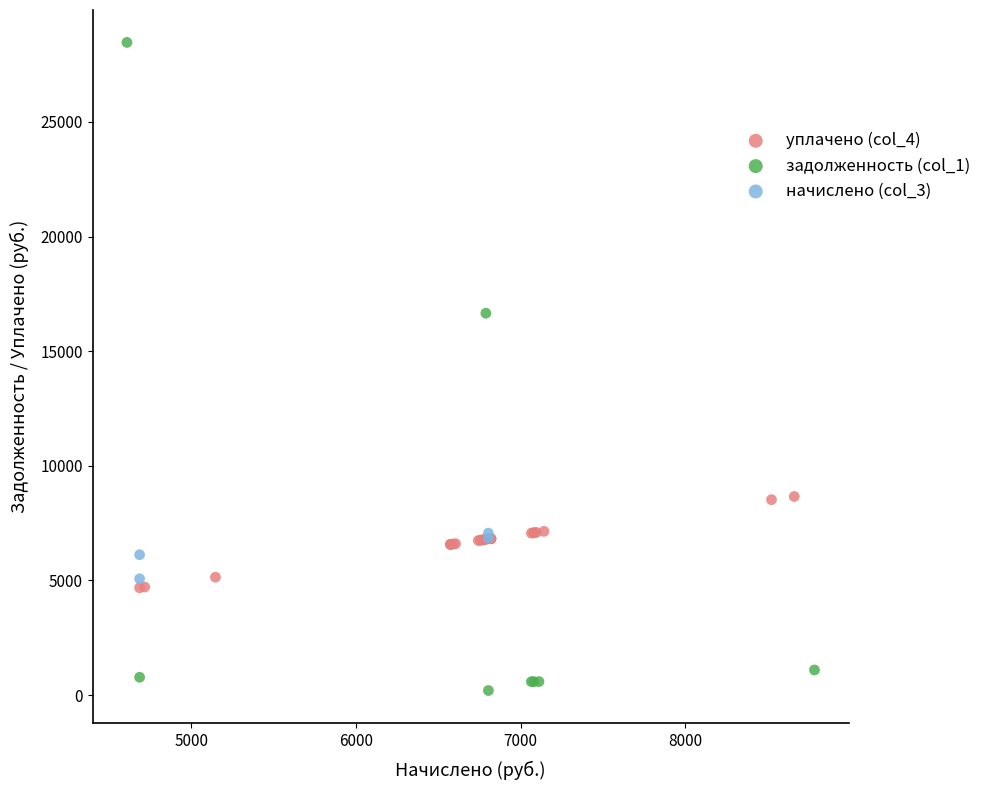

Which series contains the lowest Y value?

задолженность (col_1)